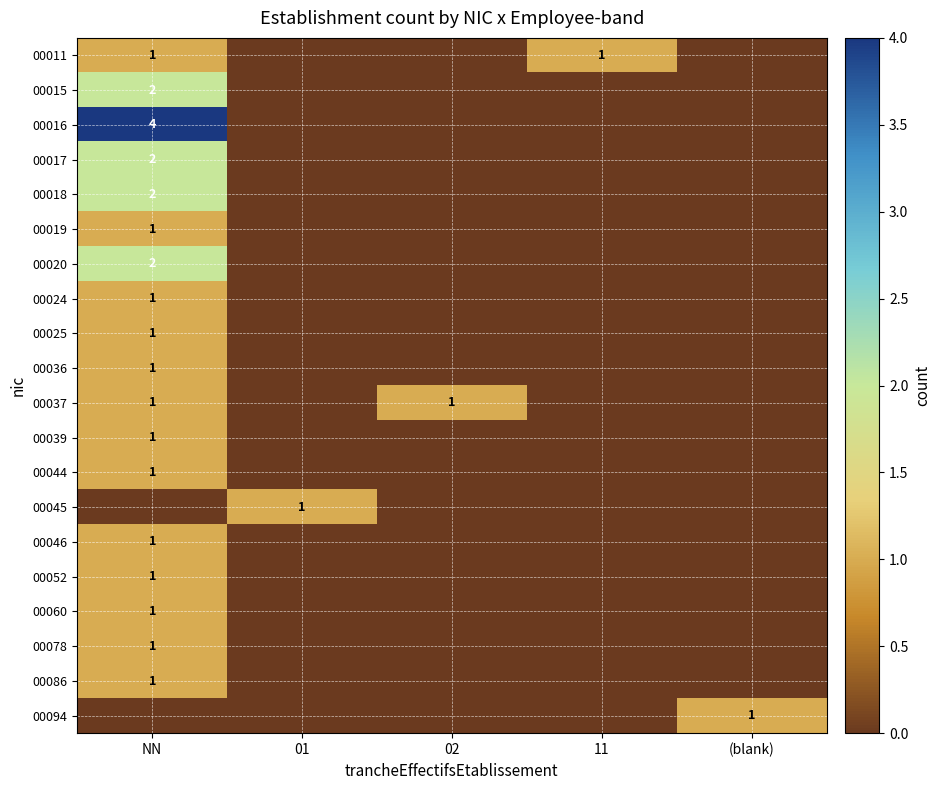

Is it true that 00020 equals 2 at NN?

True